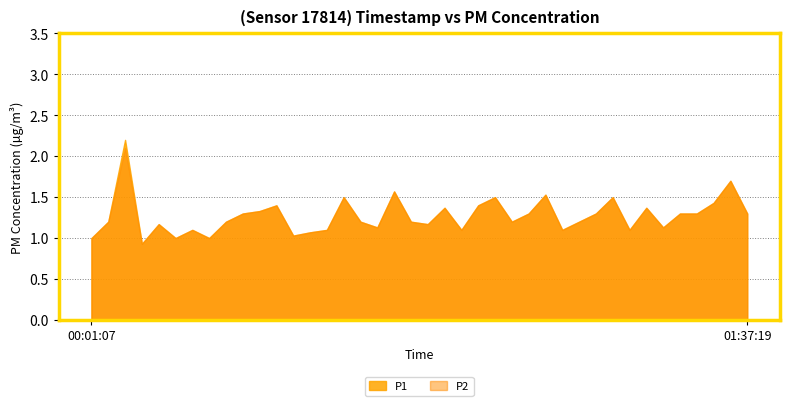

Rank the series by their average value, from lowest to highest.

P2, P1